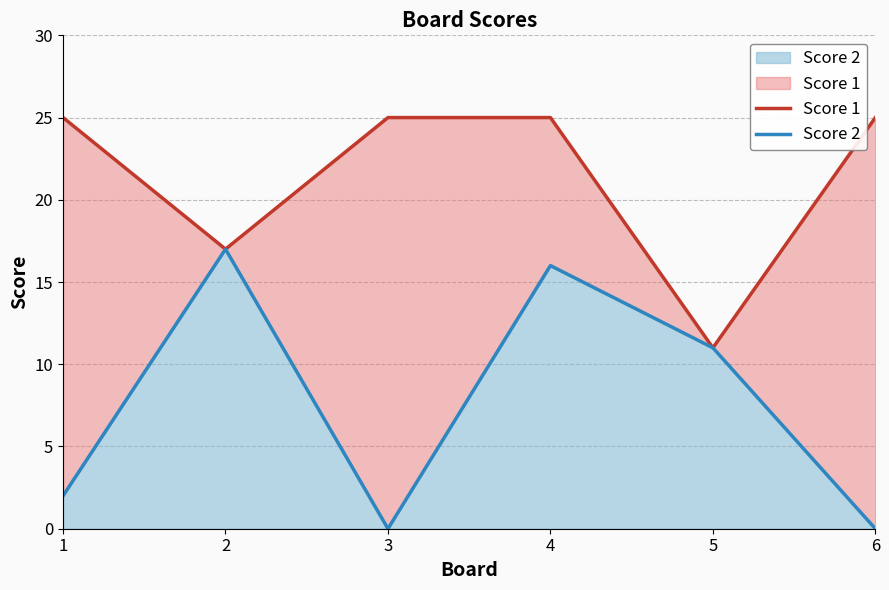

At which category is the sum across all series the highest?

4